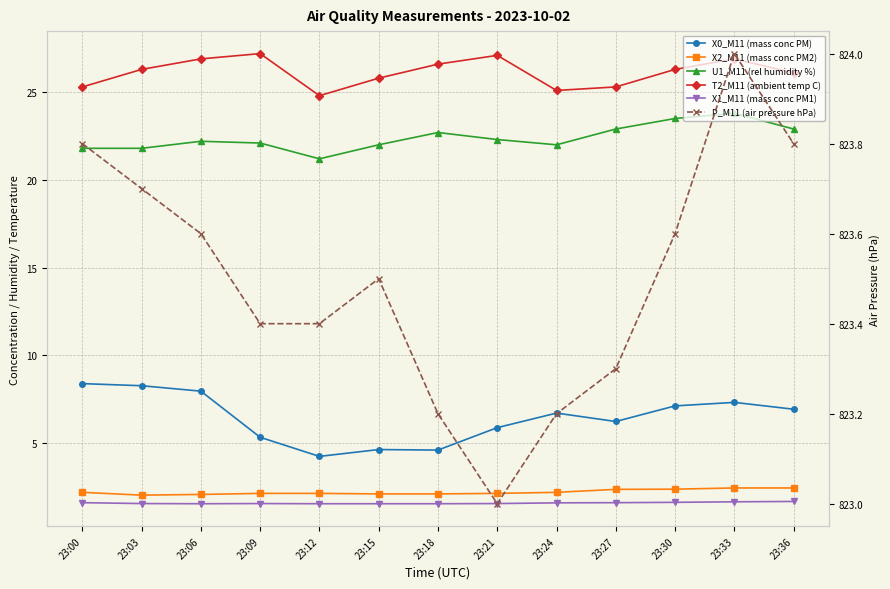

What value does the U1_M11 (rel humidity %) series have at 23:24?

22.0